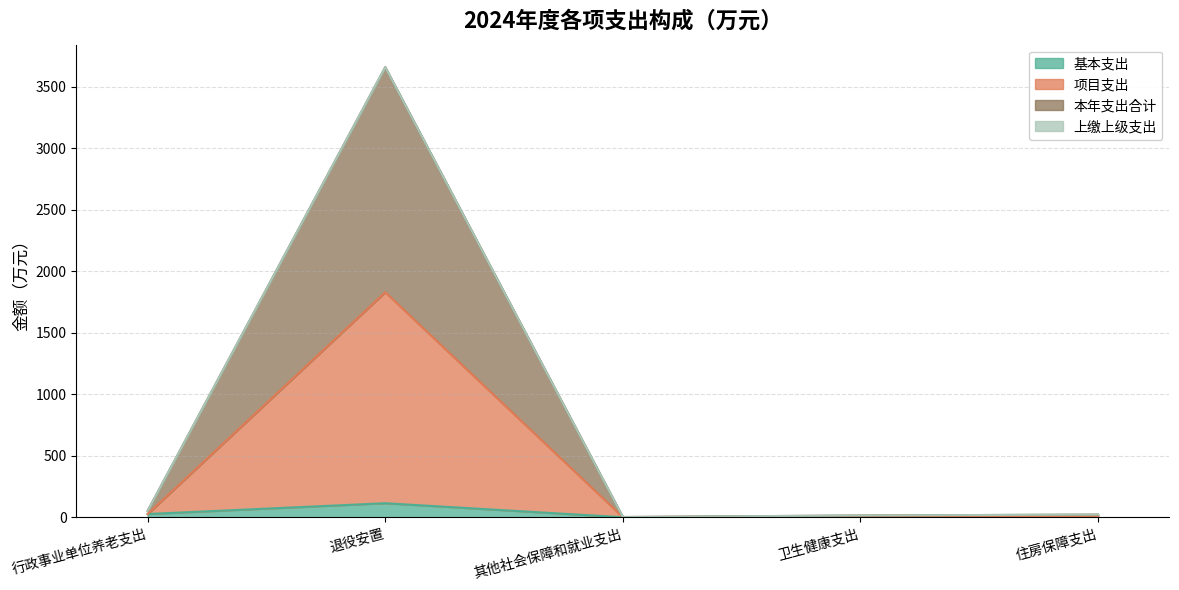

What is the spread (max minus min) of values at 卫生健康支出?

7.2